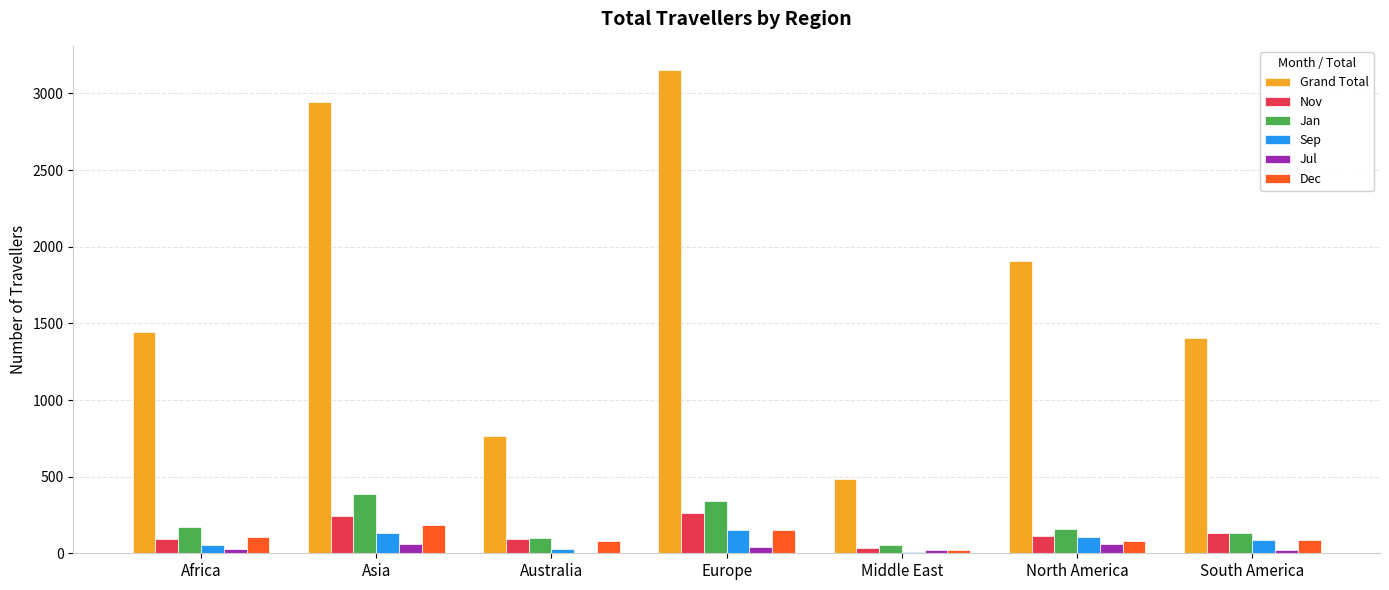

Which label corresponds to the largest value in the chart?

Europe